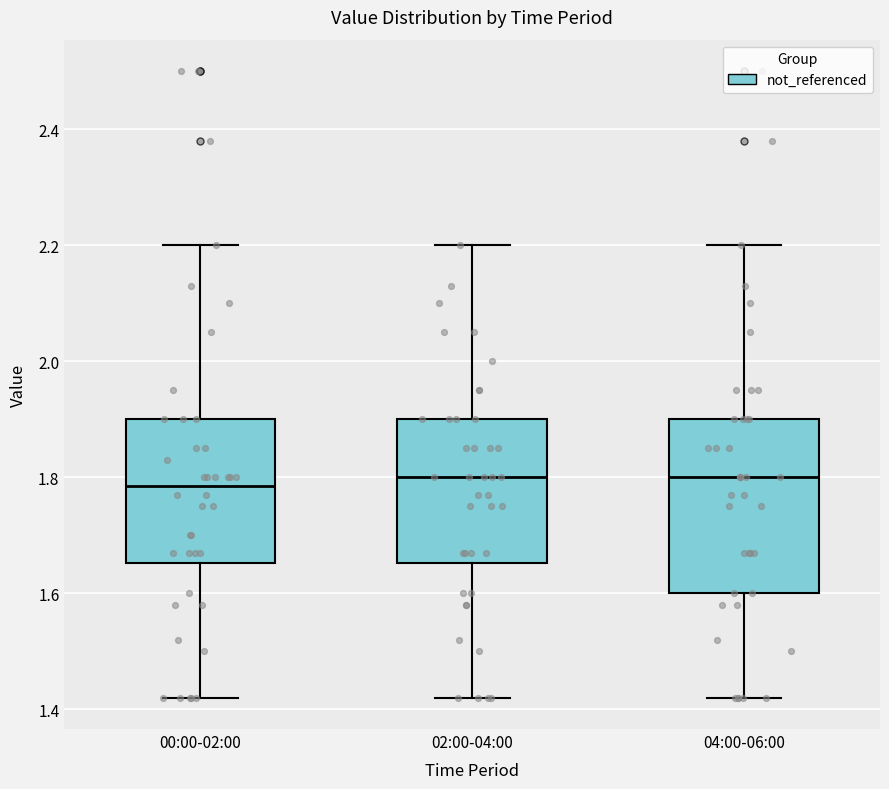

Reading left to right, transcribe this box plot: for each box, give where its median line is, the range the box spans, and where its two whiskers end, as read against the y-axis. The values are not printed on the chart, so give them approximately, as read against the axis.

00:00-02:00: median 1.78, box 1.66 to 1.90, whiskers 1.42 to 2.20
02:00-04:00: median 1.80, box 1.66 to 1.90, whiskers 1.42 to 2.20
04:00-06:00: median 1.80, box 1.60 to 1.90, whiskers 1.42 to 2.20